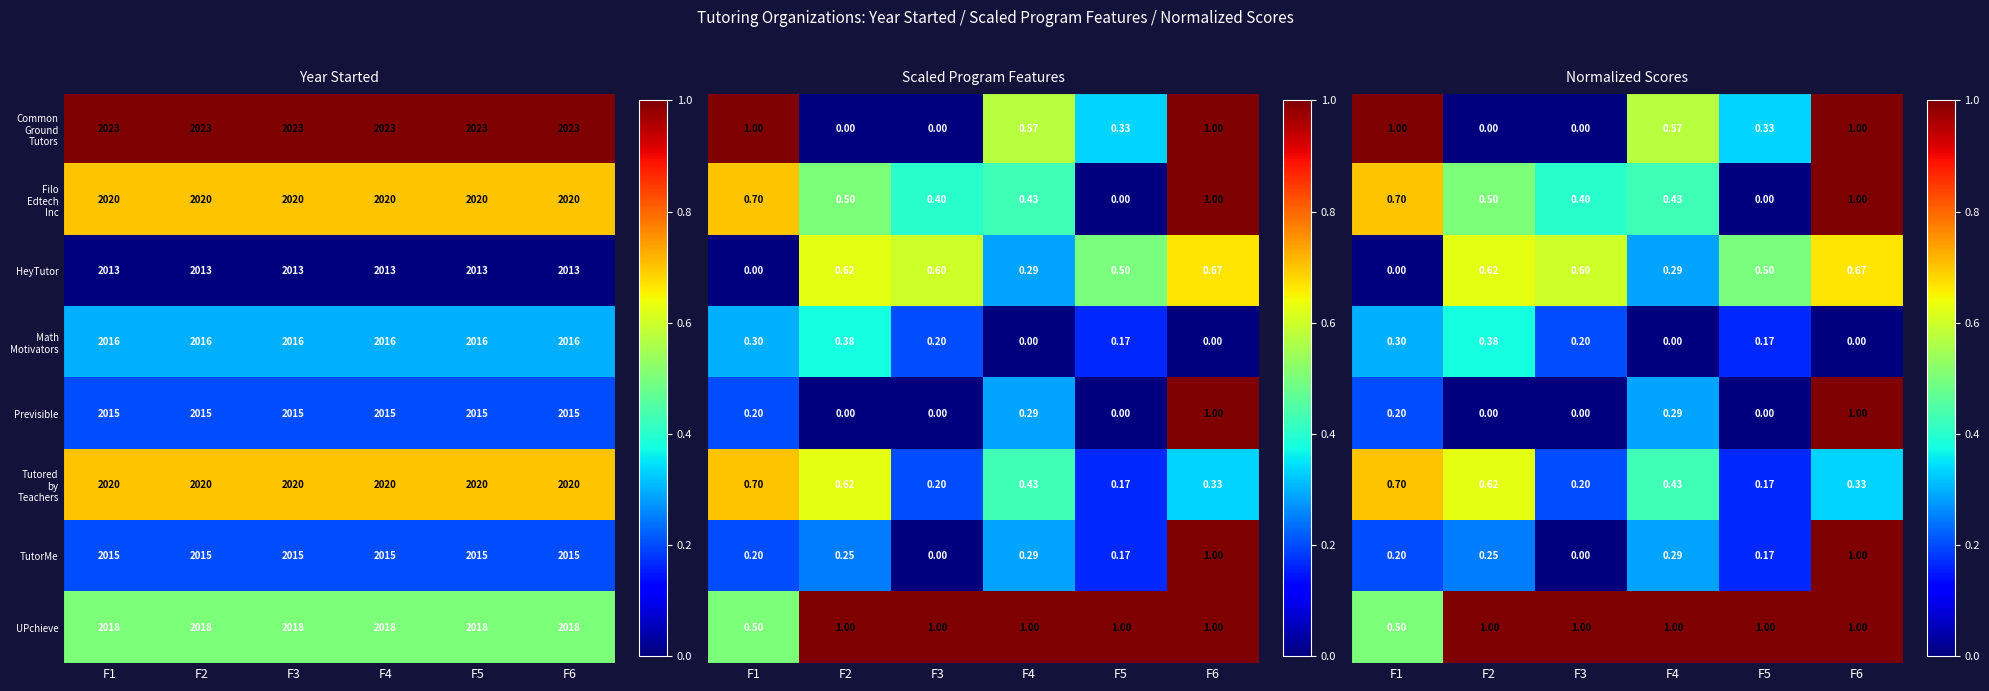

What is the highest value of the TutorMe series?

2015